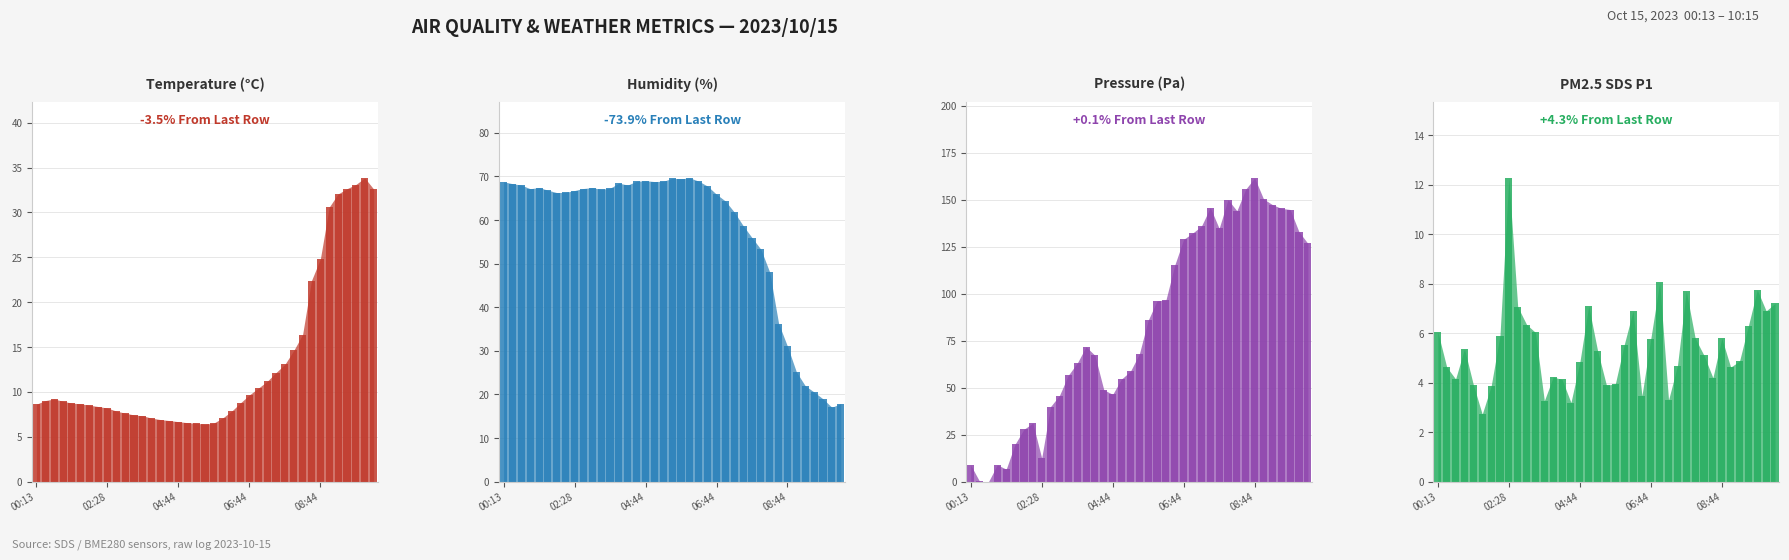

Reading right to left, transcribe all the data shown in this chart.

BME280_humidity: 17.9	17.1	19.0	20.6	22.0	25.2	31.0	36.3	48.0	53.3	56.0	58.7	61.8	64.3	65.9	67.8	68.9	69.6	69.5	69.5	68.9	68.8	69.0	68.9	68.0	68.4	67.3	67.0	67.4	67.2	66.8	66.3	66.3	66.8	67.4	67.2	68.0	68.3	68.8
BME280_pressure: 126.7	132.9	144.8	145.4	147.4	150.4	161.5	155.6	144.1	150.0	134.7	145.8	135.9	132.2	128.9	115.2	96.6	96.2	85.9	67.9	58.7	54.6	46.5	48.9	67.2	71.8	63.0	56.6	45.9	40.0	12.6	31.2	27.9	20.0	6.7	9.0	0.0	0.2	8.9
SDS_P1: 7.2	6.9	7.8	6.3	4.9	4.6	5.8	4.2	5.1	5.8	7.7	4.7	3.3	8.1	5.8	3.5	6.9	5.5	4.0	3.9	5.3	7.1	4.8	3.2	4.1	4.2	3.3	6.0	6.3	7.1	12.3	5.9	3.9	2.7	3.9	5.4	4.2	4.6	6.0